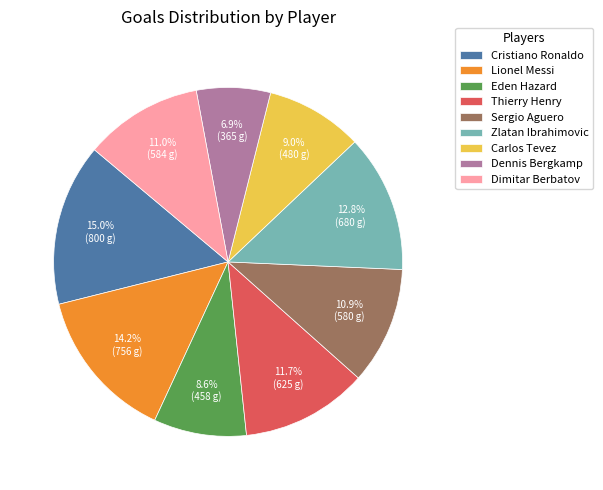

Does any single category account for the majority?

No